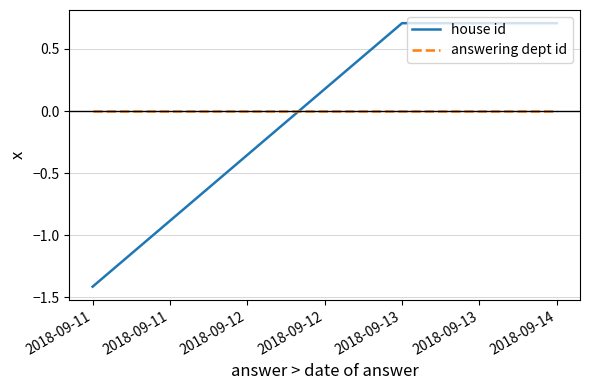

Reading left to right, what are all the values shown in this chart?

house id: -1.4	0.7	0.7
answering dept id: 0.0	0.0	0.0